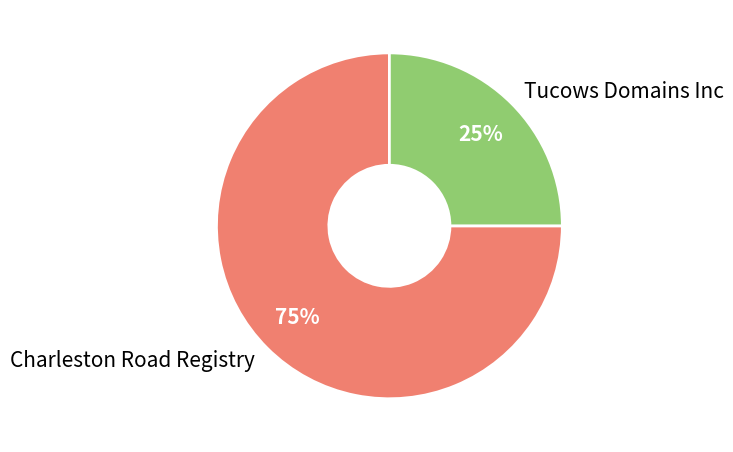

Between Tucows Domains Inc and Charleston Road Registry, which is larger?

Charleston Road Registry